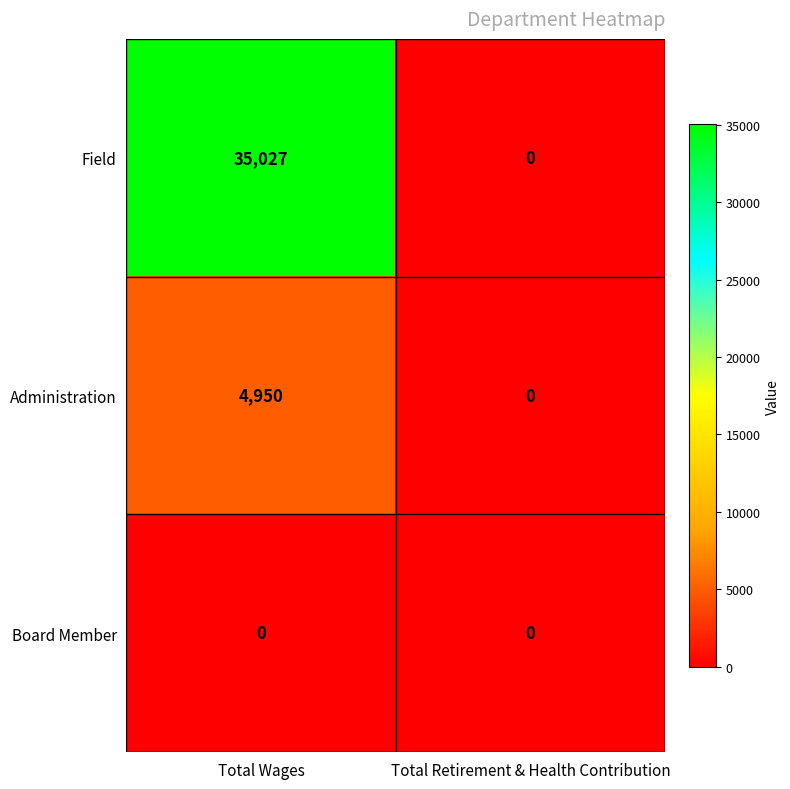

What is the approximate value of Field at Total Wages, to the nearest 100?

35000